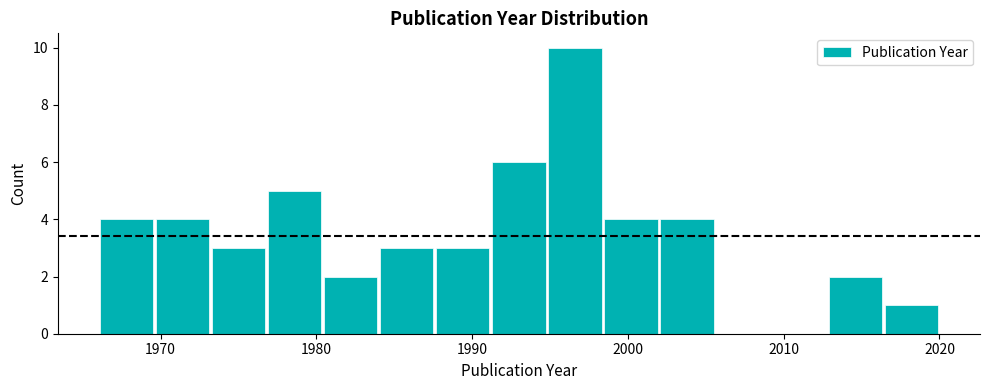

Around what value on the x-axis is the tallest bar? Give the approximate position of its centre, as read against the axis.

1997